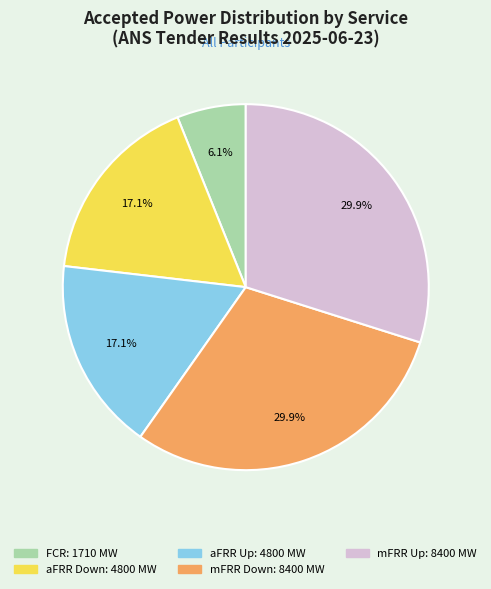

To the nearest percent, what is the difference between the FCR and aFRR Up slice percentages?

11%